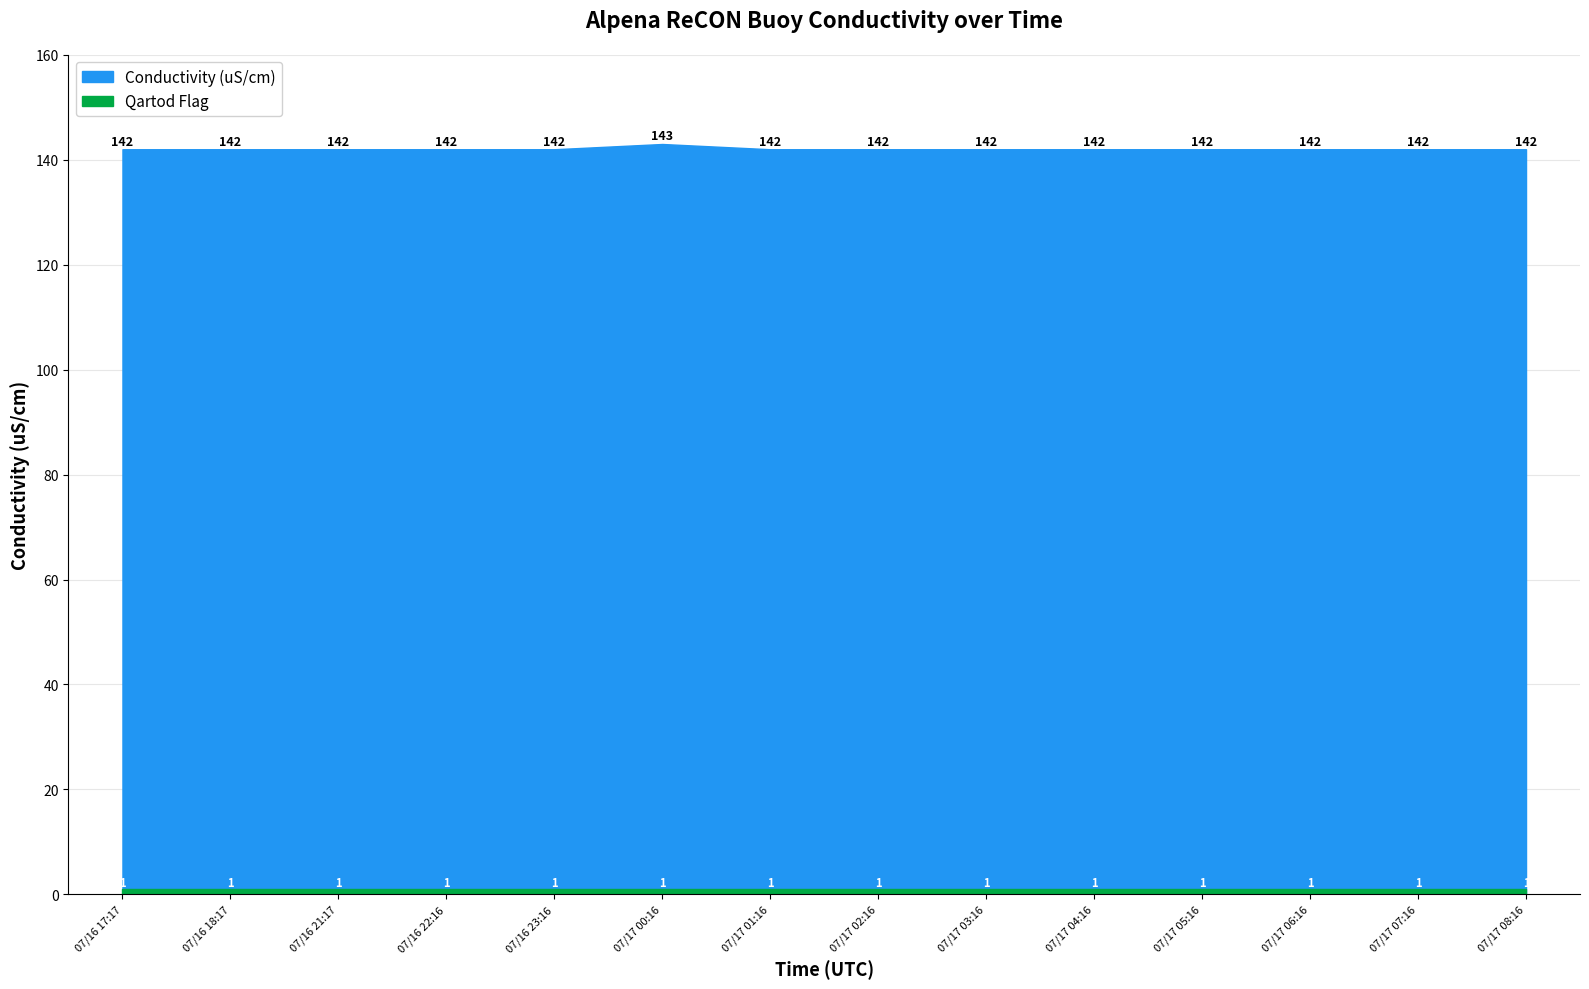

True or false: Conductivity (uS/cm) has a value of 202 at 2010/07/17 02:16.

False